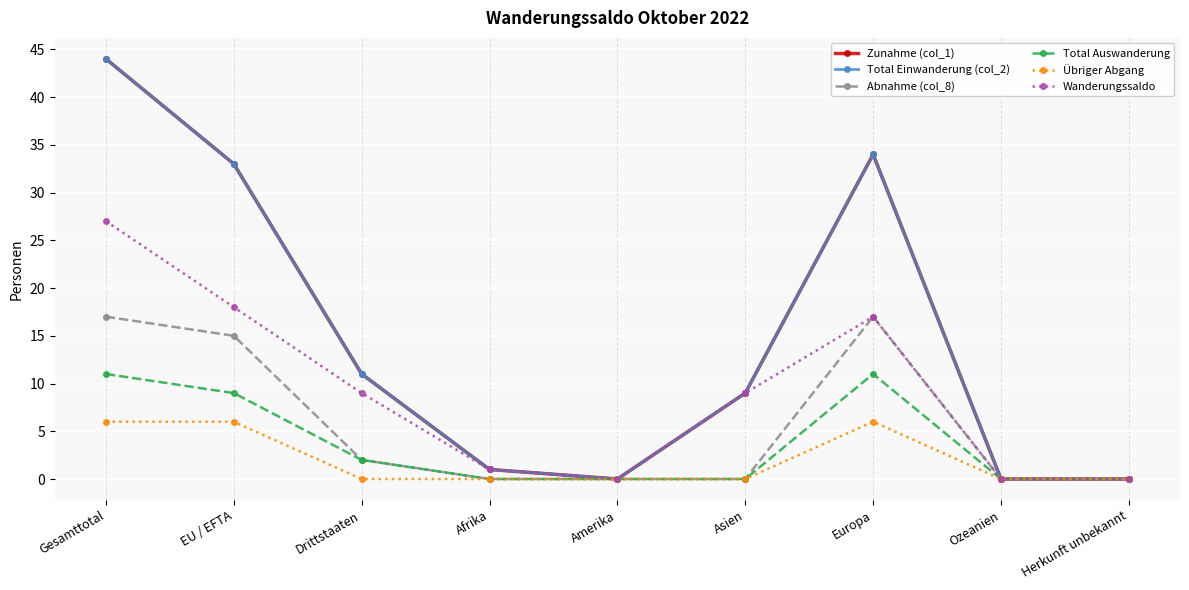

True or false: Wanderungssaldo and Total Einwanderung (col_2) cross at least once.

False